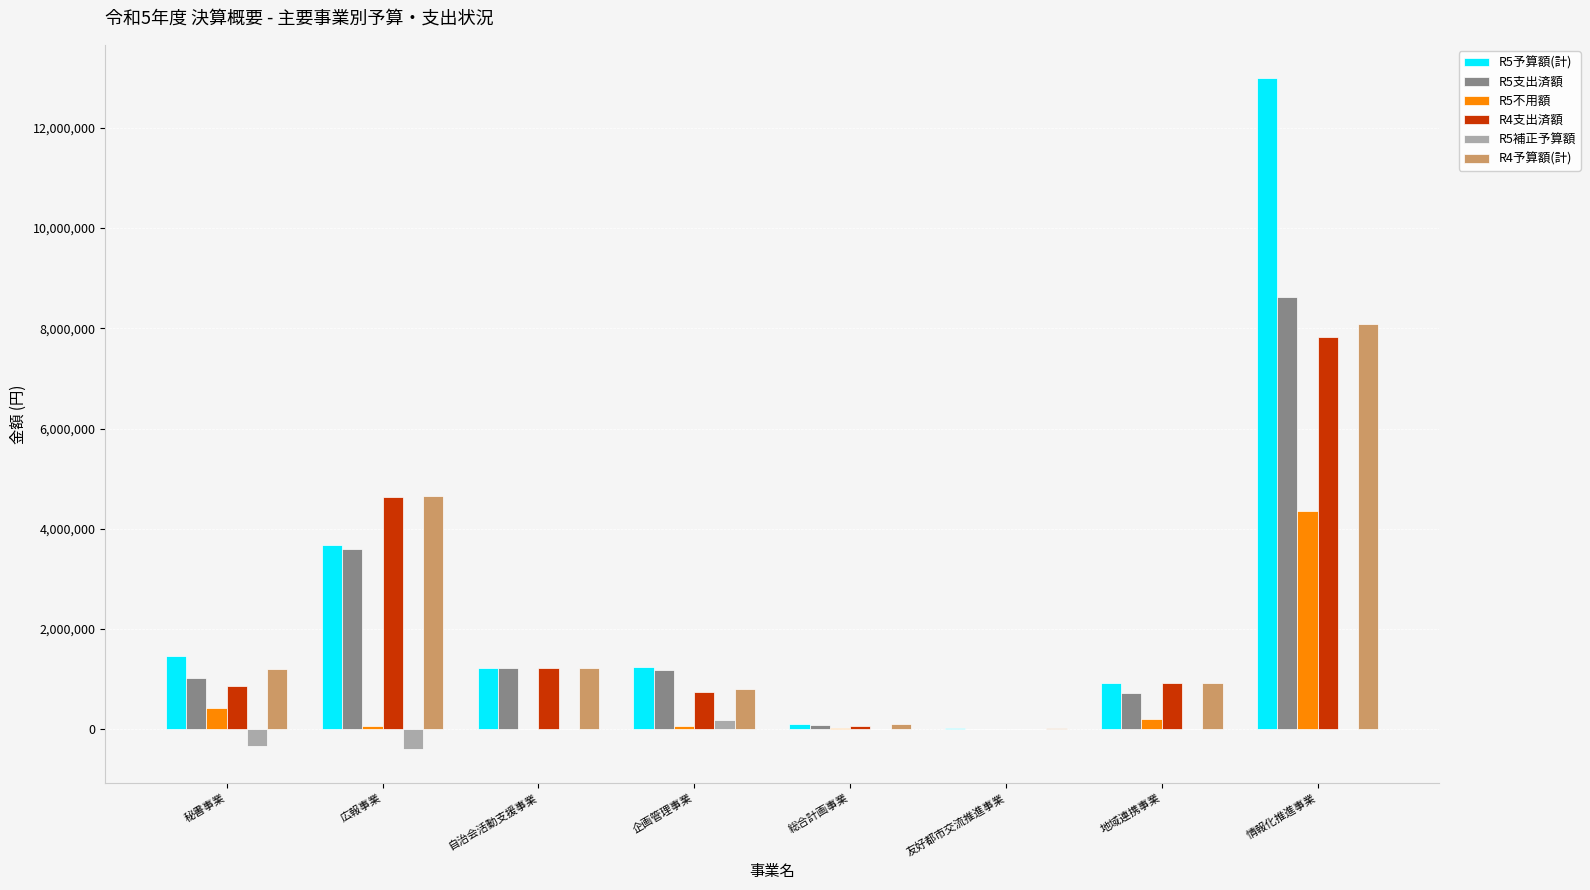

What is the maximum value for R4予算額(計)?

8084000